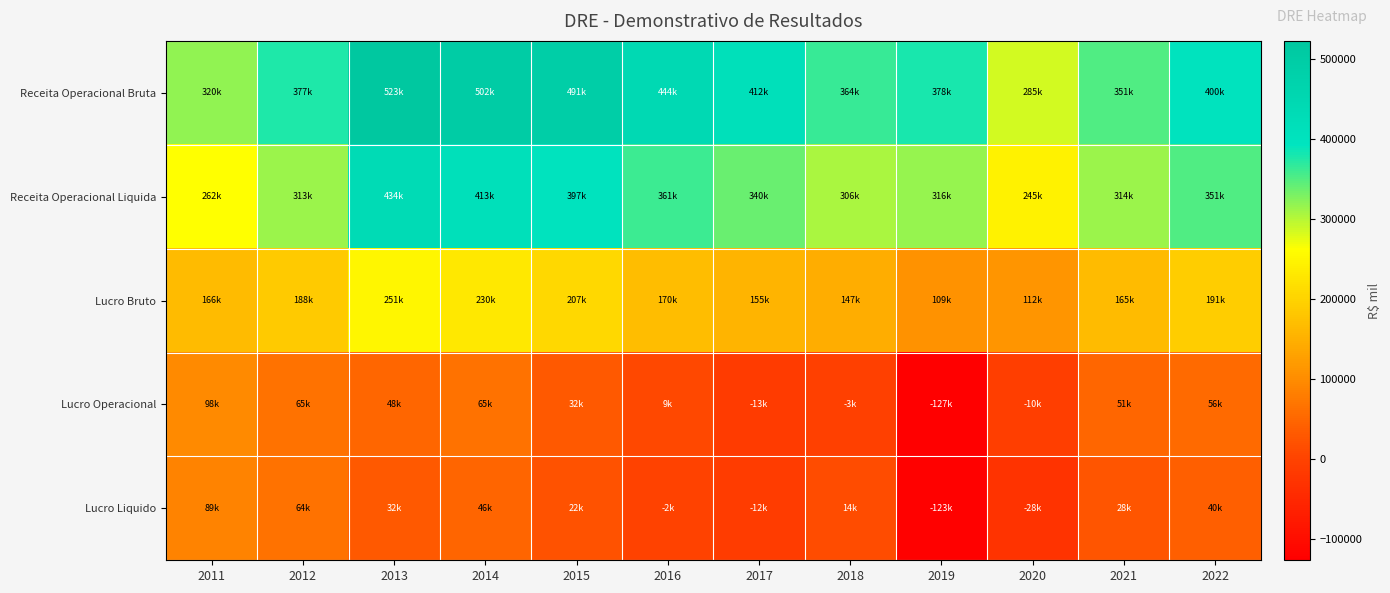

Reading left to right, what are all the values shown in this chart?

Receita Operacional Bruta: 2011=319857	2012=377133	2013=522864	2014=501556	2015=491434	2016=443622	2017=412361	2018=363500	2019=378366	2020=285105	2021=350920	2022=400492
Receita Operacional Liquida: 2011=262030	2012=312715	2013=433696	2014=413433	2015=397293	2016=360873	2017=340076	2018=305696	2019=316226	2020=244607	2021=314402	2022=351231
Lucro Bruto: 2011=166166	2012=187928	2013=250774	2014=229802	2015=206778	2016=169580	2017=155073	2018=146658	2019=109243	2020=112399	2021=165176	2022=190550
Lucro Operacional: 2011=98500	2012=64759	2013=48490	2014=65180	2015=31655	2016=8545	2017=-12773	2018=-2902	2019=-126645	2020=-9616	2021=50649	2022=55601
Lucro Liquido: 2011=88957	2012=63764	2013=31522	2014=46228	2015=22015	2016=-1936	2017=-12084	2018=14369	2019=-122654	2020=-28163	2021=28081	2022=39923